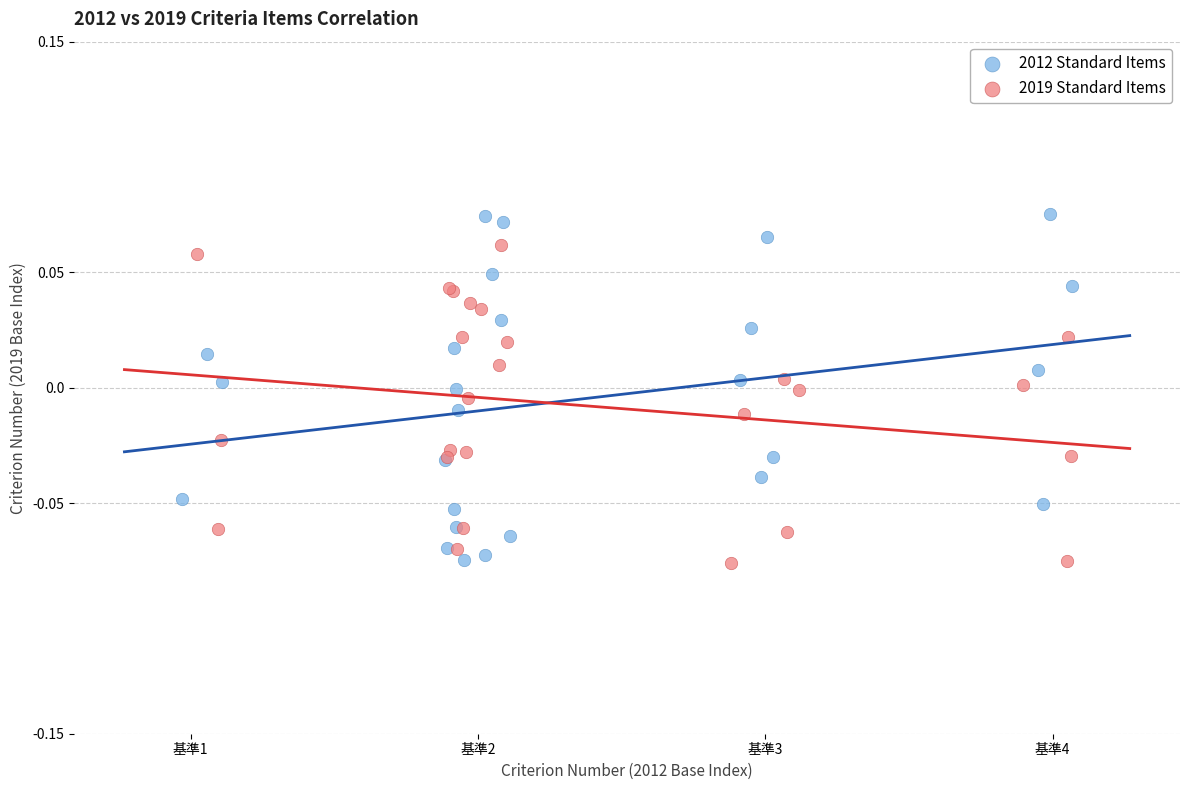

Which series has the widest spread of Y values?

2012 Standard Items